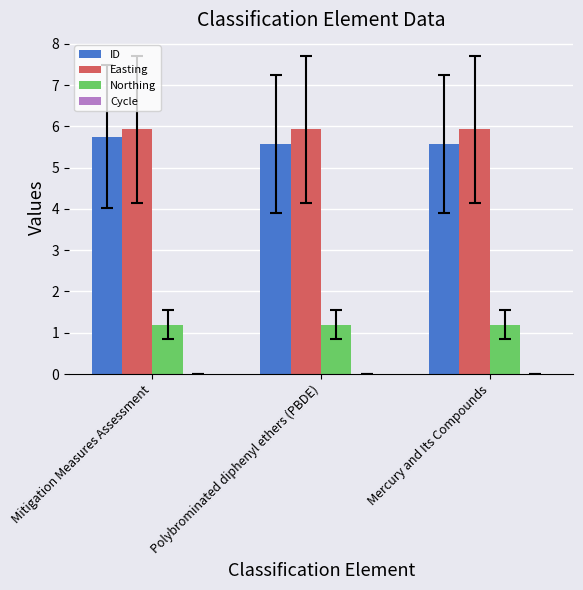

How many categories are shown in the chart?

3